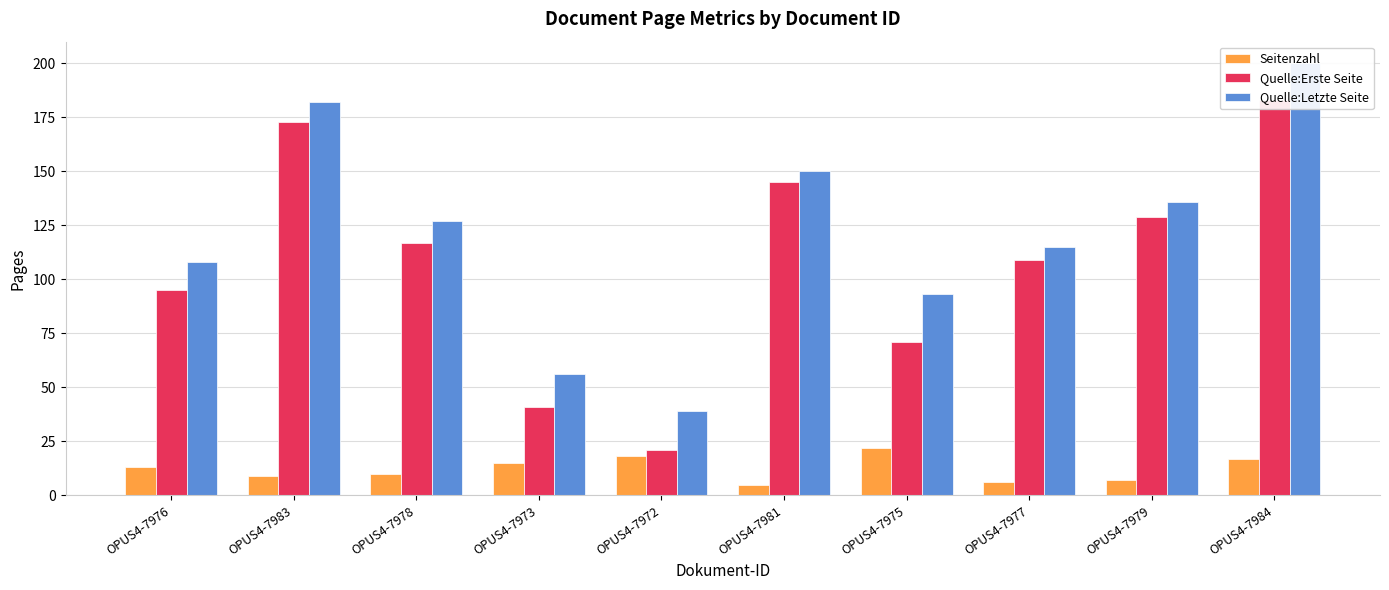

How many bars are there in each group?

3